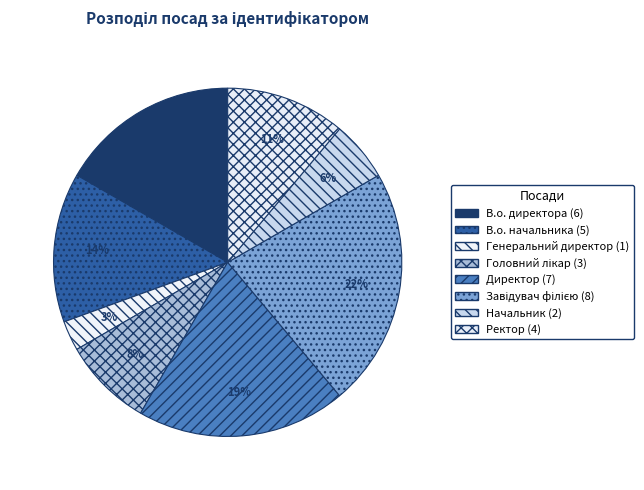

Count the number of slices in the pie.

8